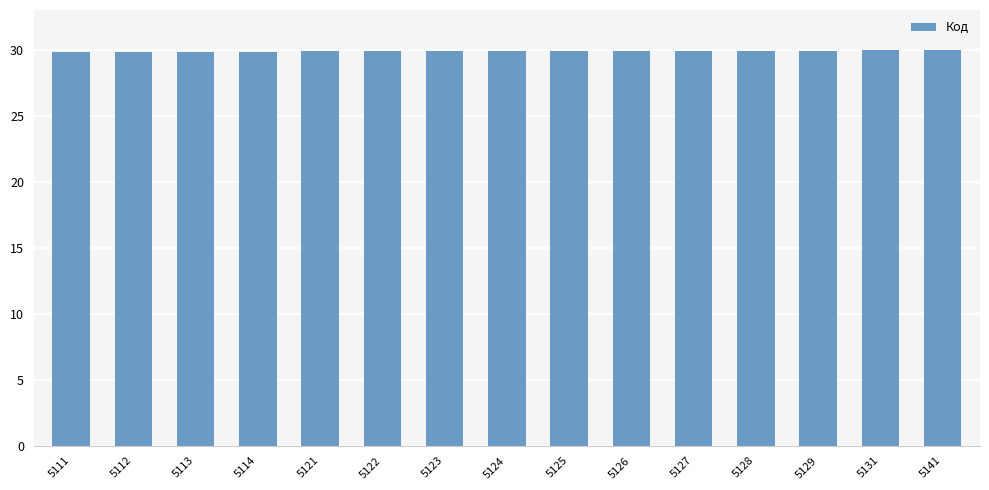

Approximately how many times larger is the value at 5124 compared to 5127?

1.0